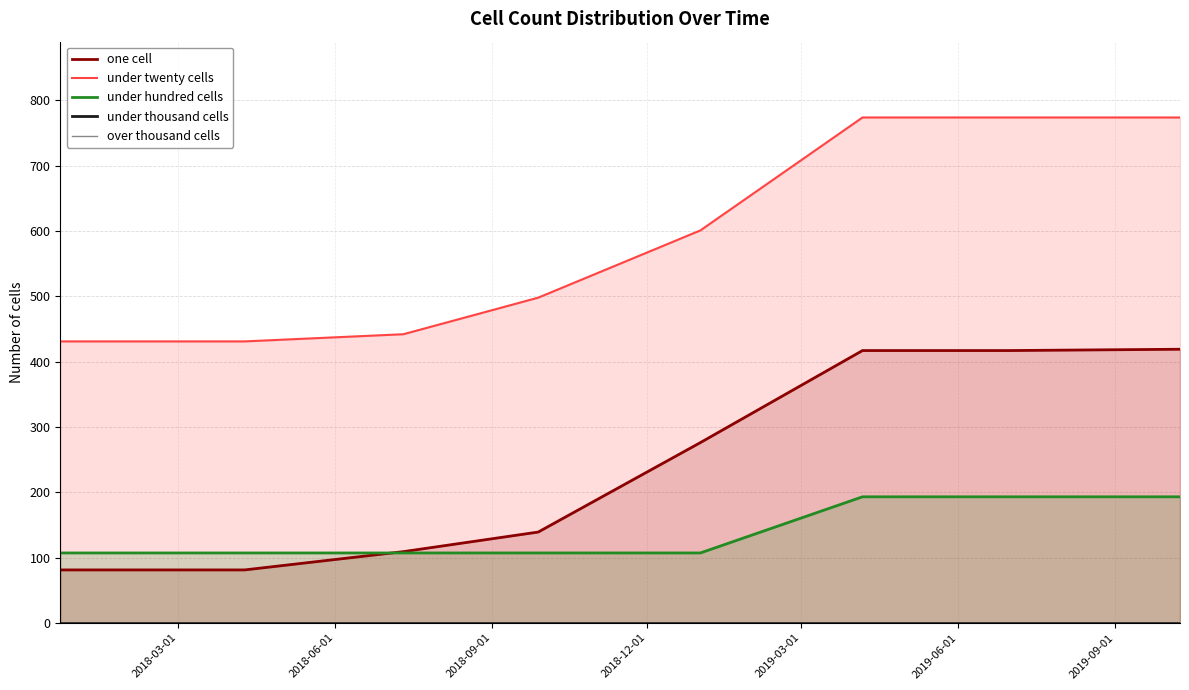

How many lines are shown in the chart?

5